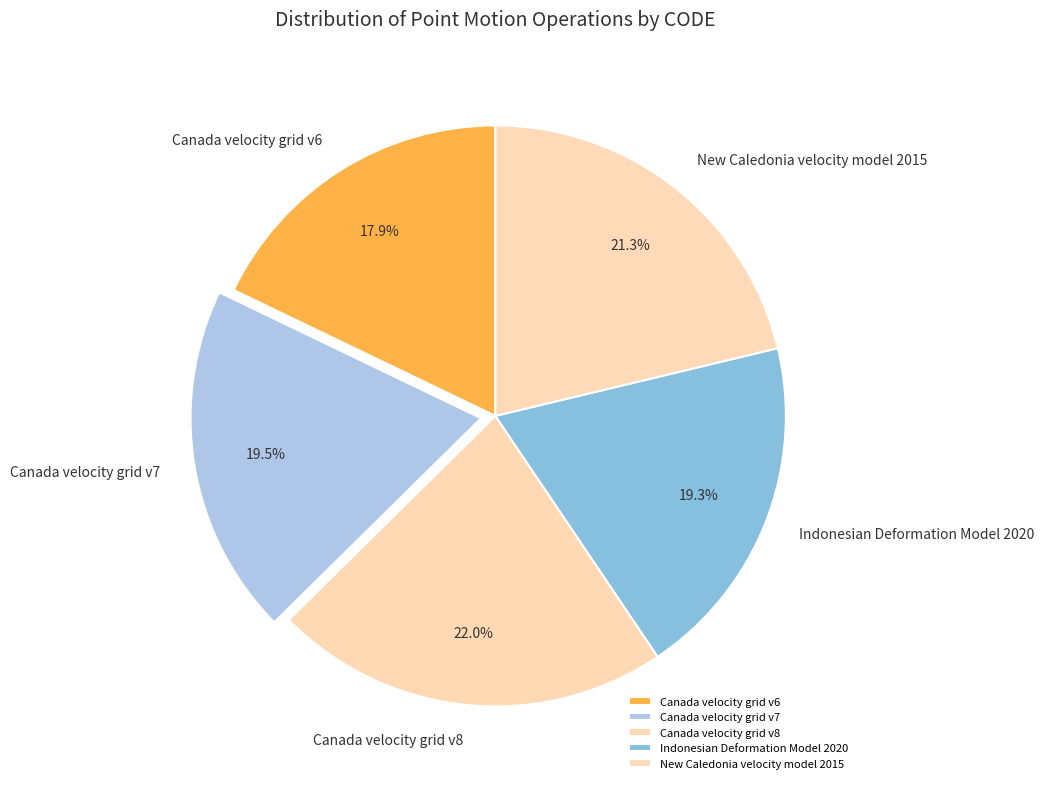

Is there any slice that represents more than half of the pie?

No